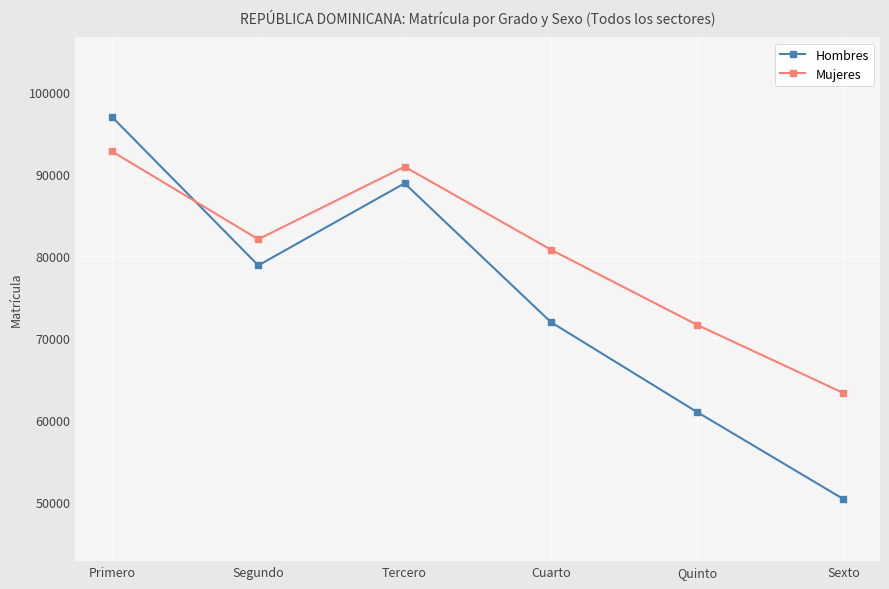

What is the average value of the Hombres series?

74677